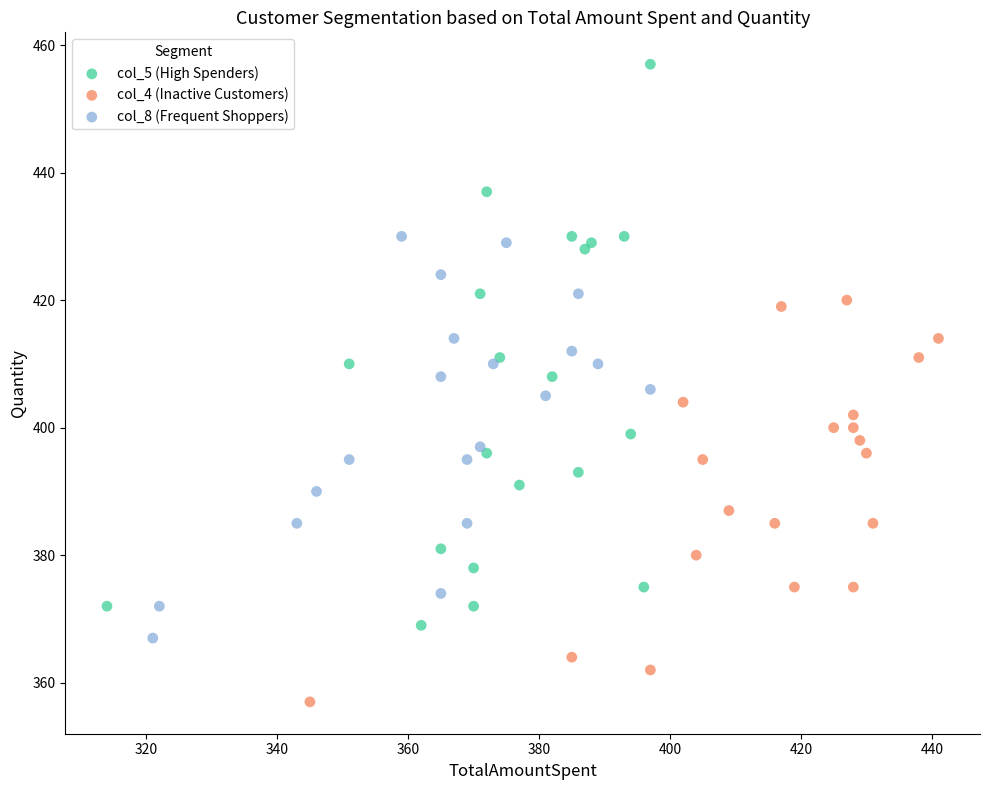

Which series reaches the minimum Y coordinate?

col_4 (Inactive Customers)